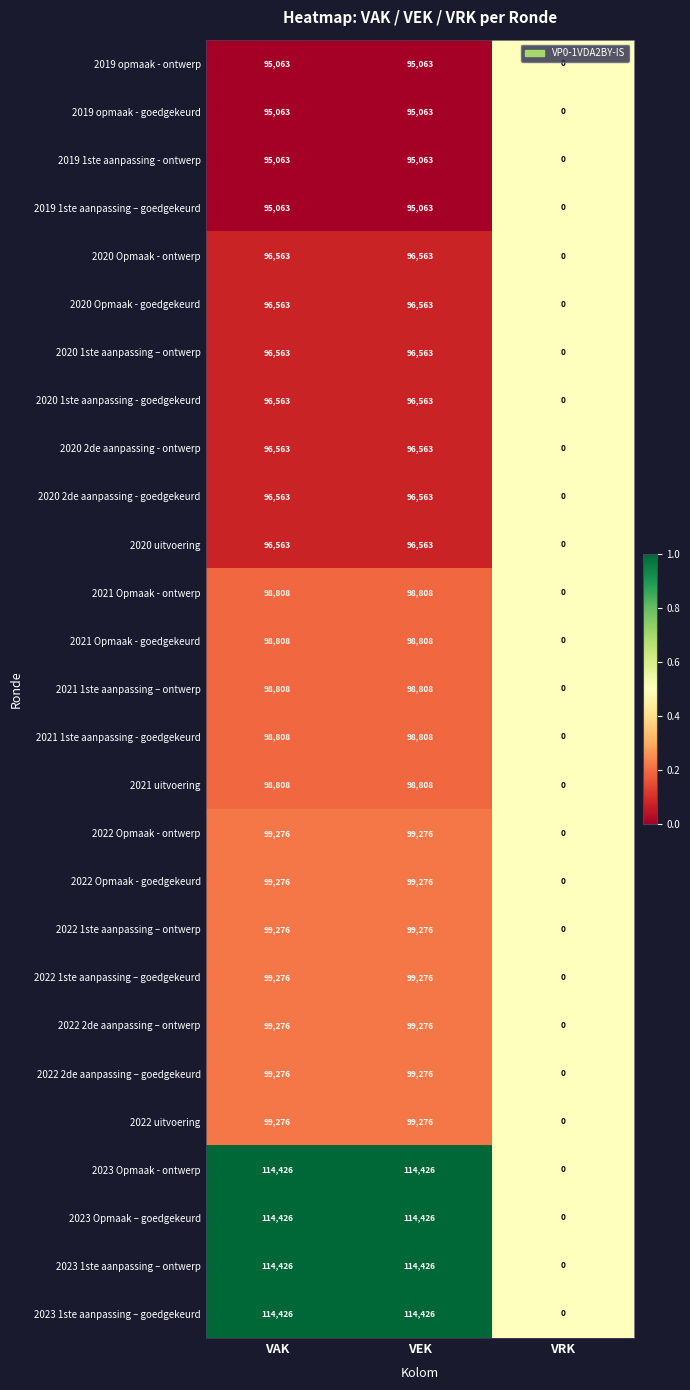

What is the maximum value shown in the chart?

114426